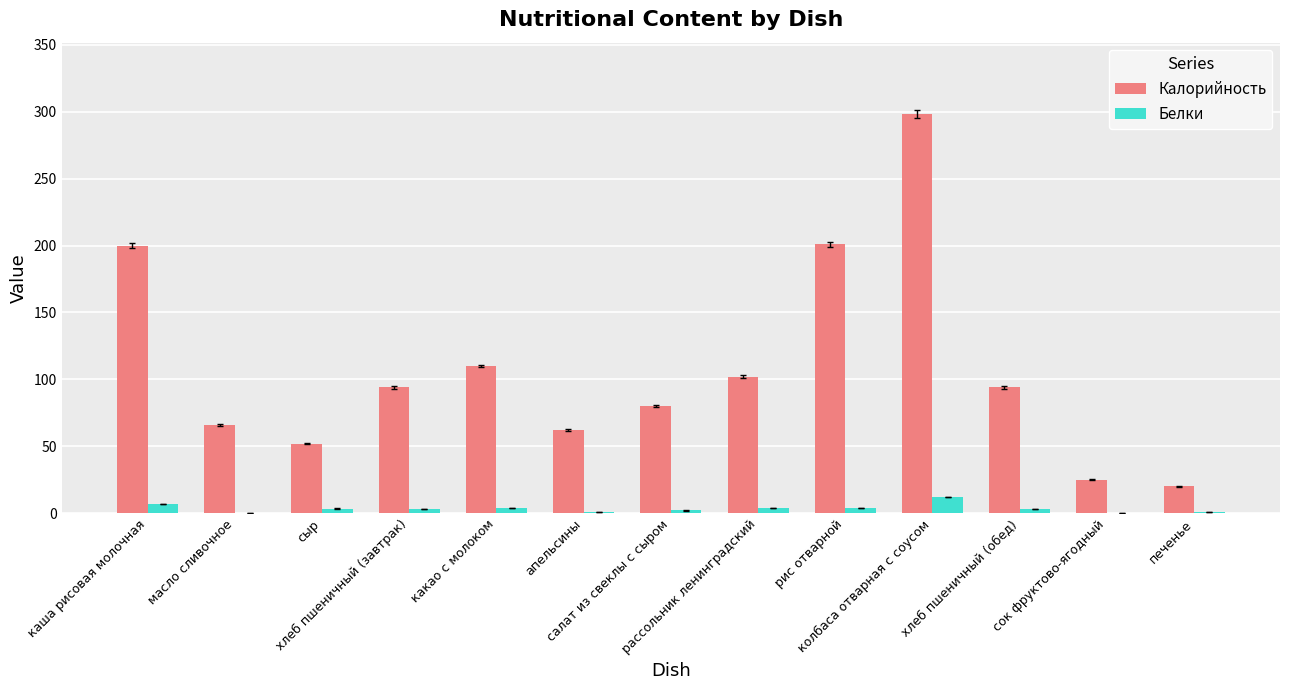

What are all the series names shown in the legend?

Калорийность, Белки